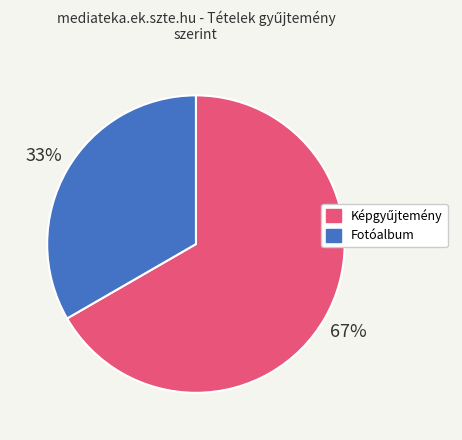

Is there any slice that represents more than half of the pie?

Yes